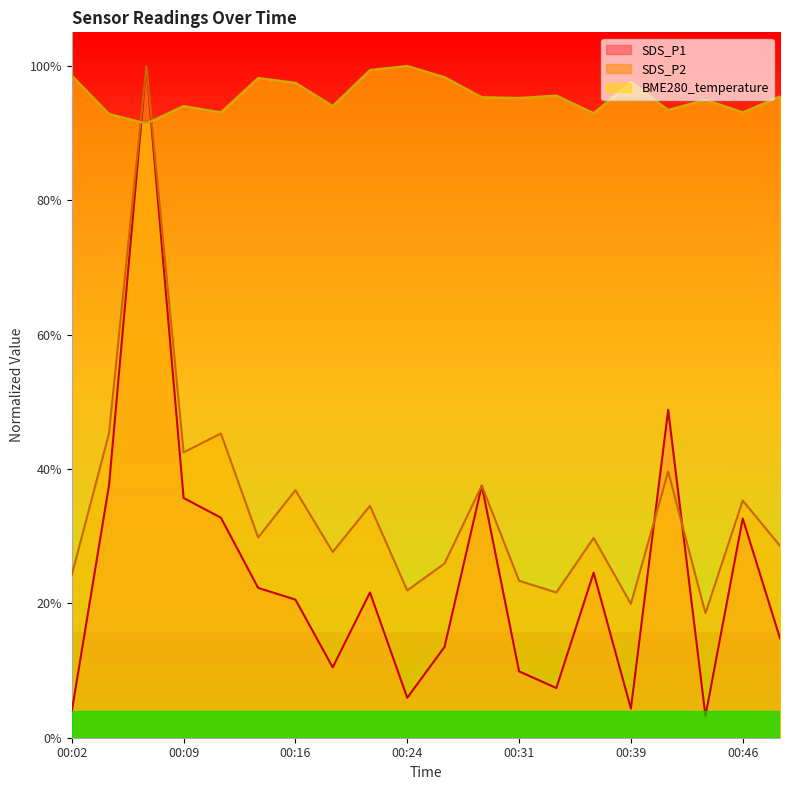

Where is the first local minimum for SDS_P2?

00:09